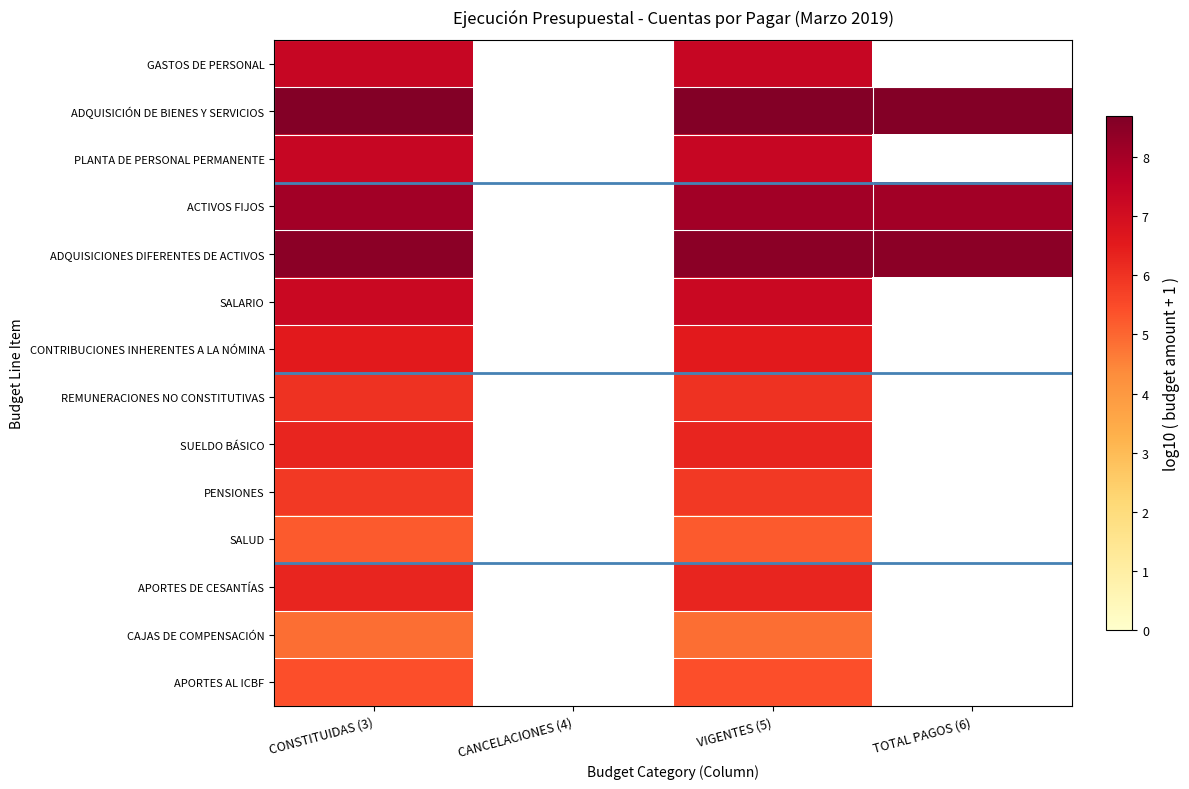

At CONSTITUIDAS (3), list the series in order from smallest to largest.

CAJAS DE COMPENSACIÓN, SALUD, APORTES AL ICBF, PENSIONES, REMUNERACIONES NO CONSTITUTIVAS, SUELDO BÁSICO, APORTES DE CESANTÍAS, CONTRIBUCIONES INHERENTES A LA NÓMINA, SALARIO, GASTOS DE PERSONAL, PLANTA DE PERSONAL PERMANENTE, ACTIVOS FIJOS, ADQUISICIONES DIFERENTES DE ACTIVOS, ADQUISICIÓN DE BIENES Y SERVICIOS